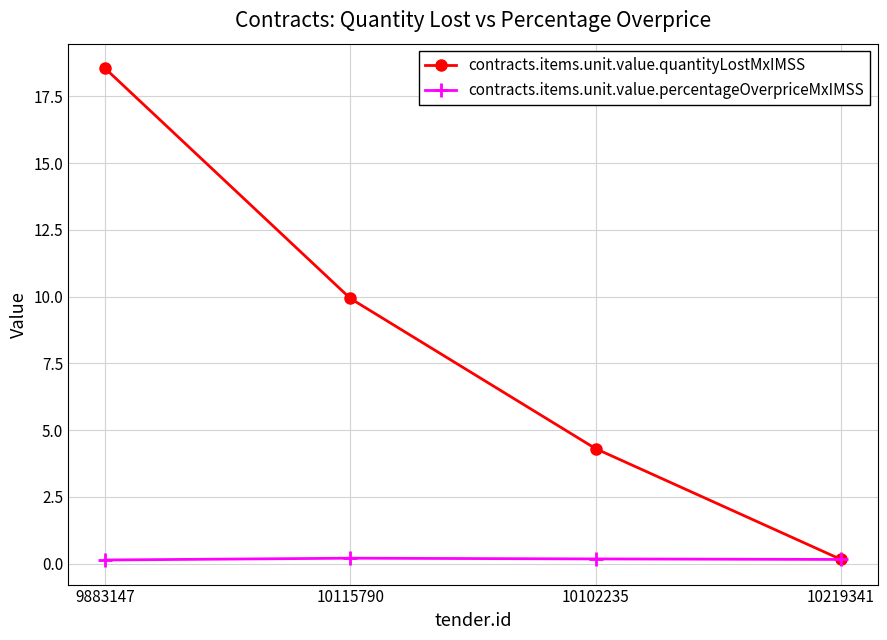

In contracts.items.unit.value.percentageOverpriceMxIMSS, how many points are higher than both neighbors (excluding endpoints)?

1